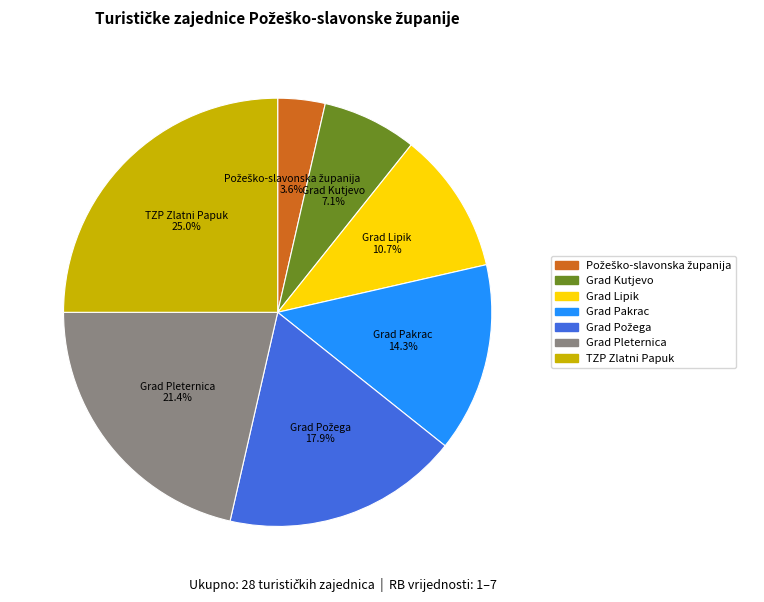

True or false: Grad Pleternica accounts for 15% of the total.

False